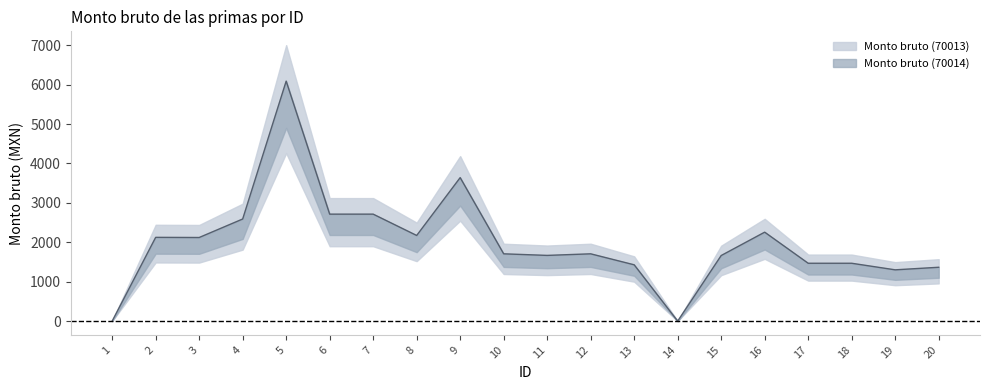

Where is the first local minimum?

3